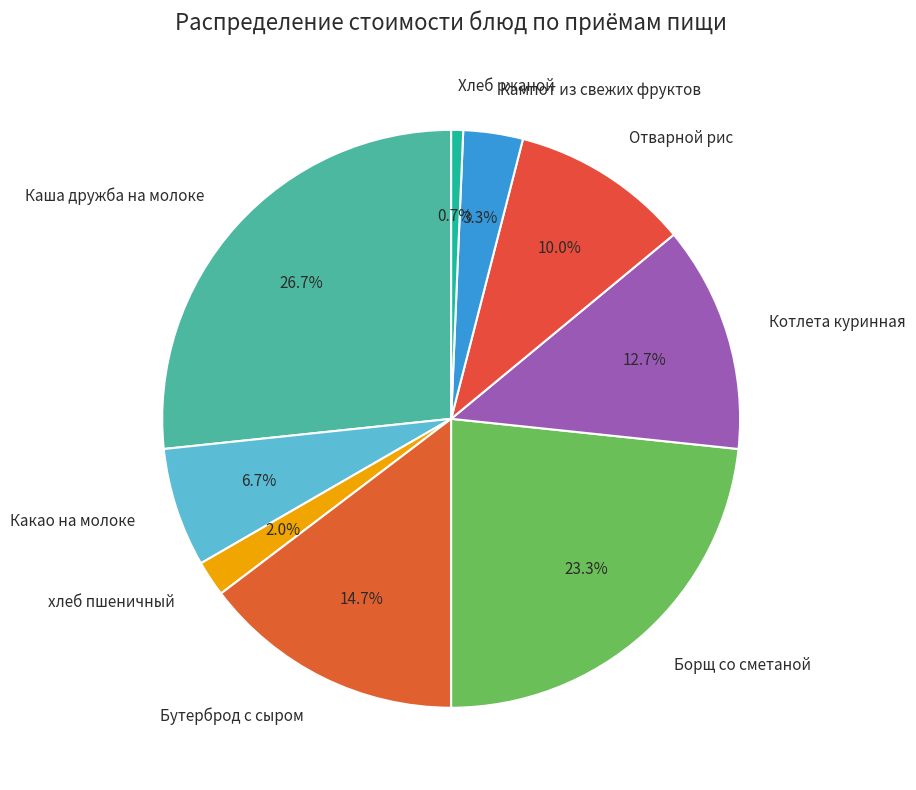

To the nearest percent, what percentage of the pie is Хлеб ржаной?

1%